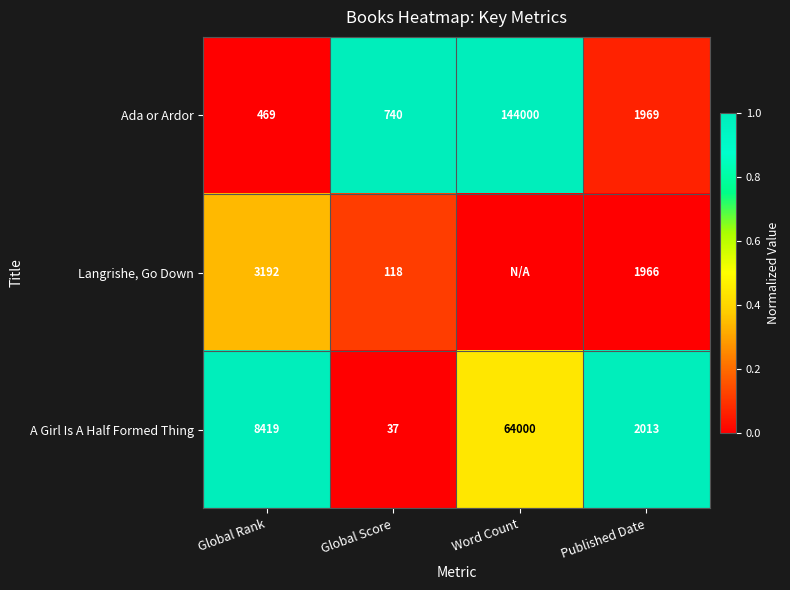

At which label does Ada or Ardor first exceed 1969?

Word Count